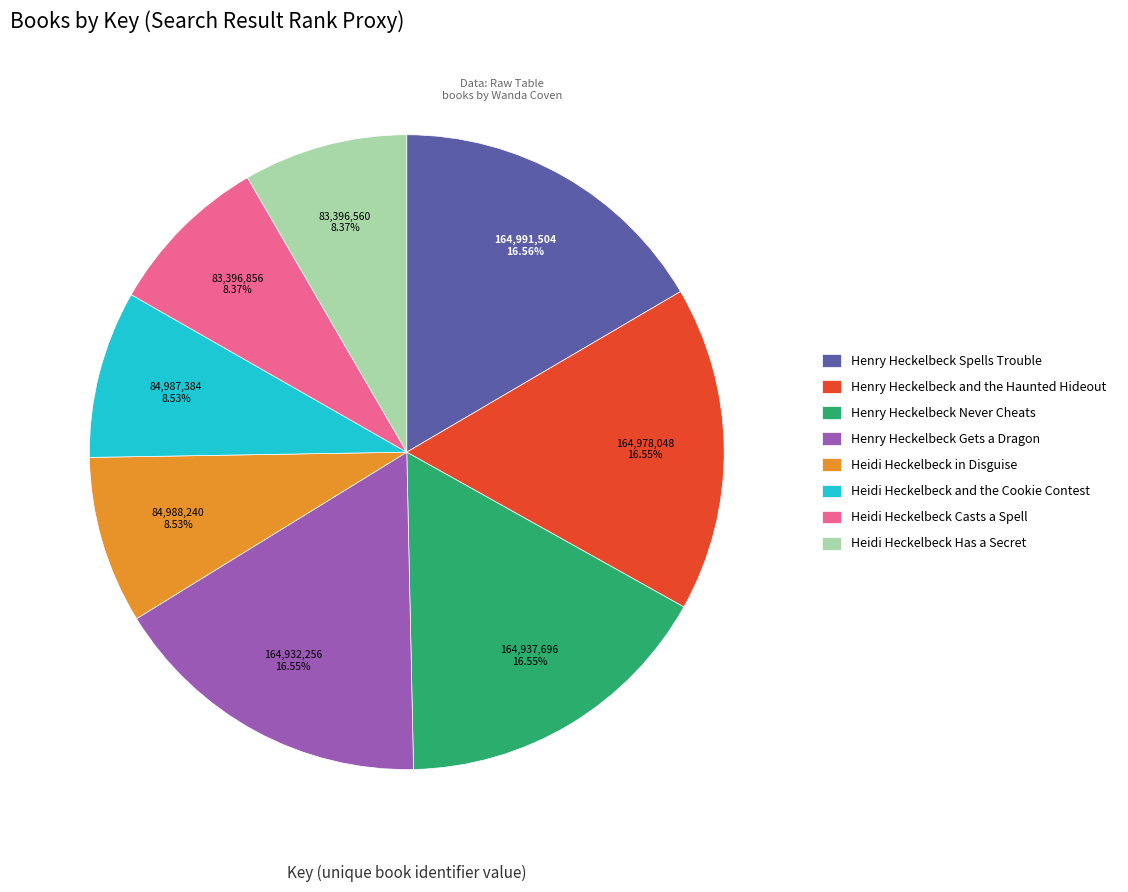

To the nearest percent, what is the difference between the largest and smallest slice percentages?

8%